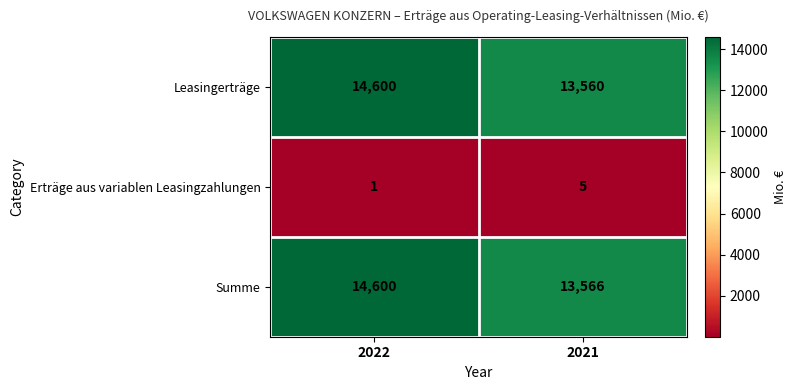

At which label does Erträge aus variablen Leasingzahlungen reach its peak?

2021